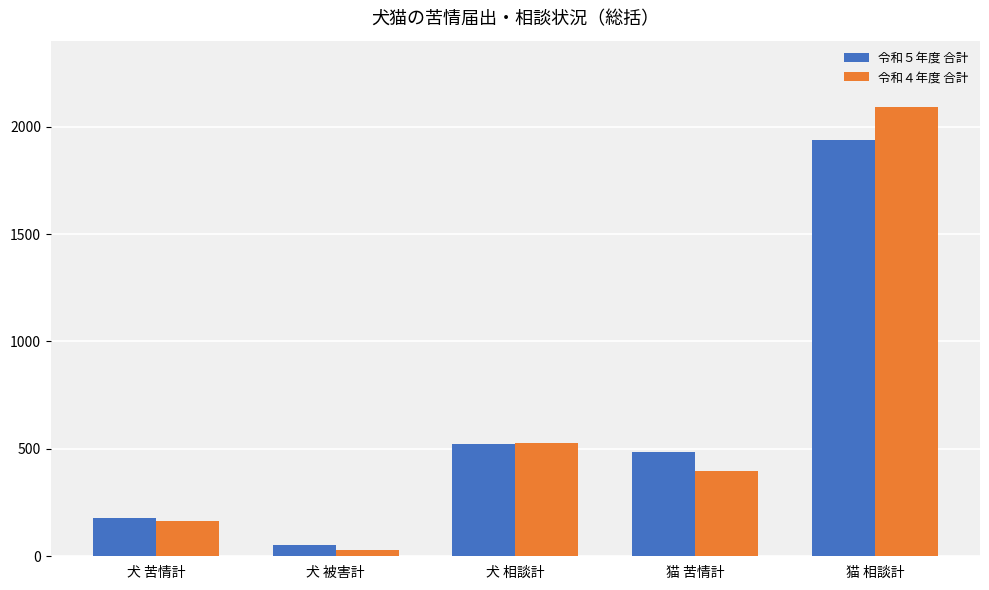

How many bars are there in total?

10